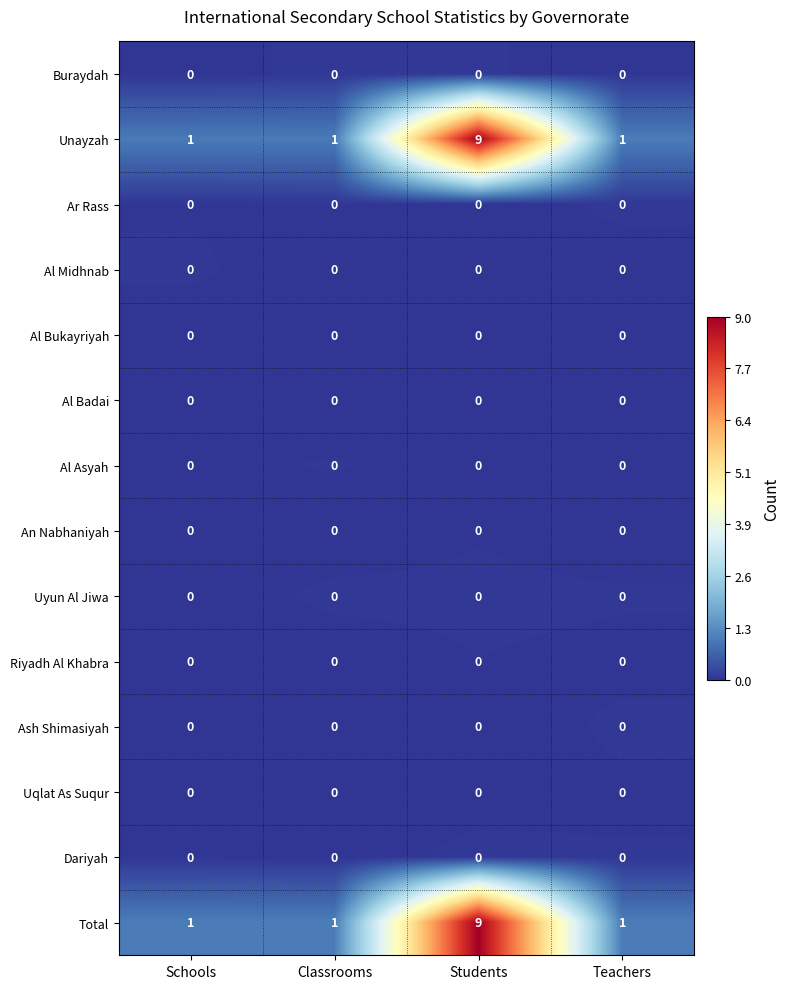

Which label corresponds to the largest value in the chart?

Students